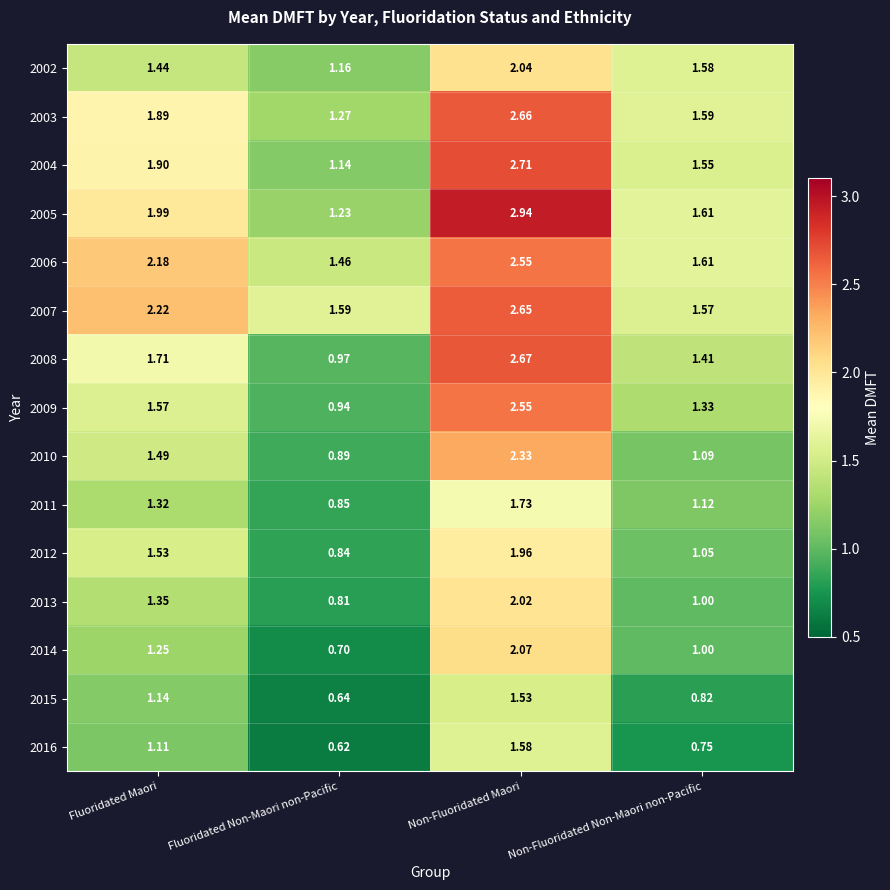

Rank the series at Fluoridated Non-Maori non-Pacific from lowest to highest value.

2016, 2015, 2014, 2013, 2012, 2011, 2010, 2009, 2008, 2004, 2002, 2005, 2003, 2006, 2007